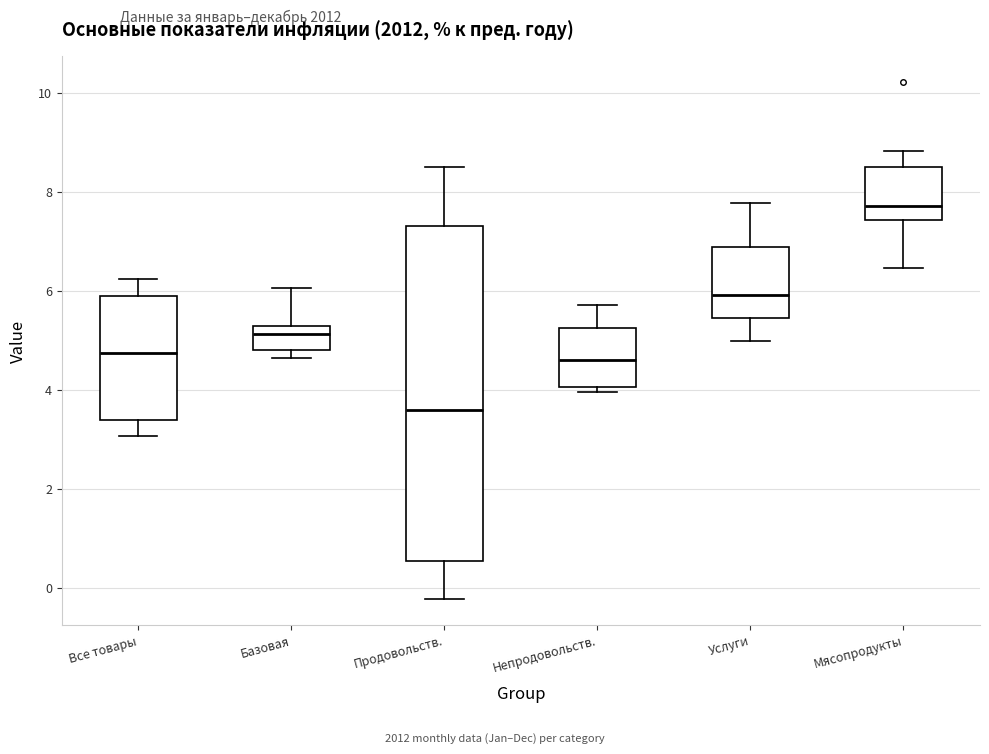

Which box's median line is the lowest?

Продовольств.